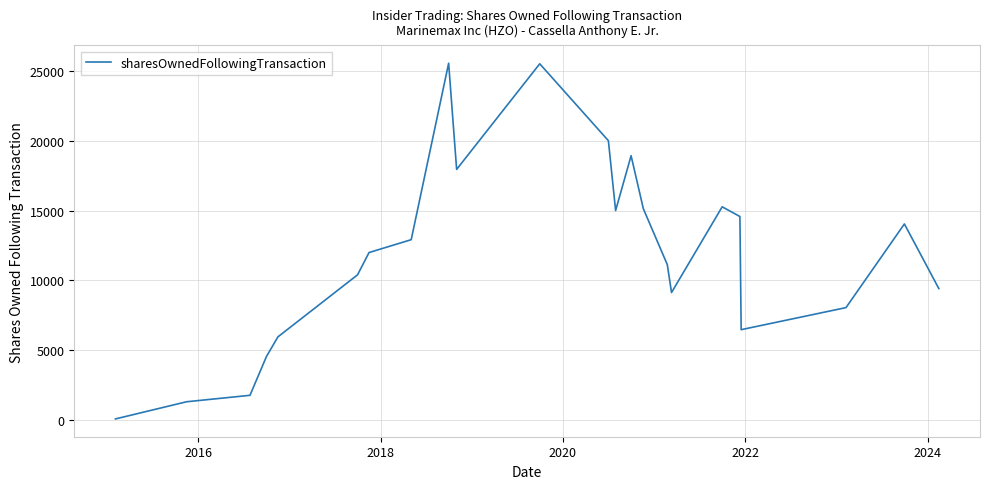

What is the difference between the maximum and second lowest values?

25451